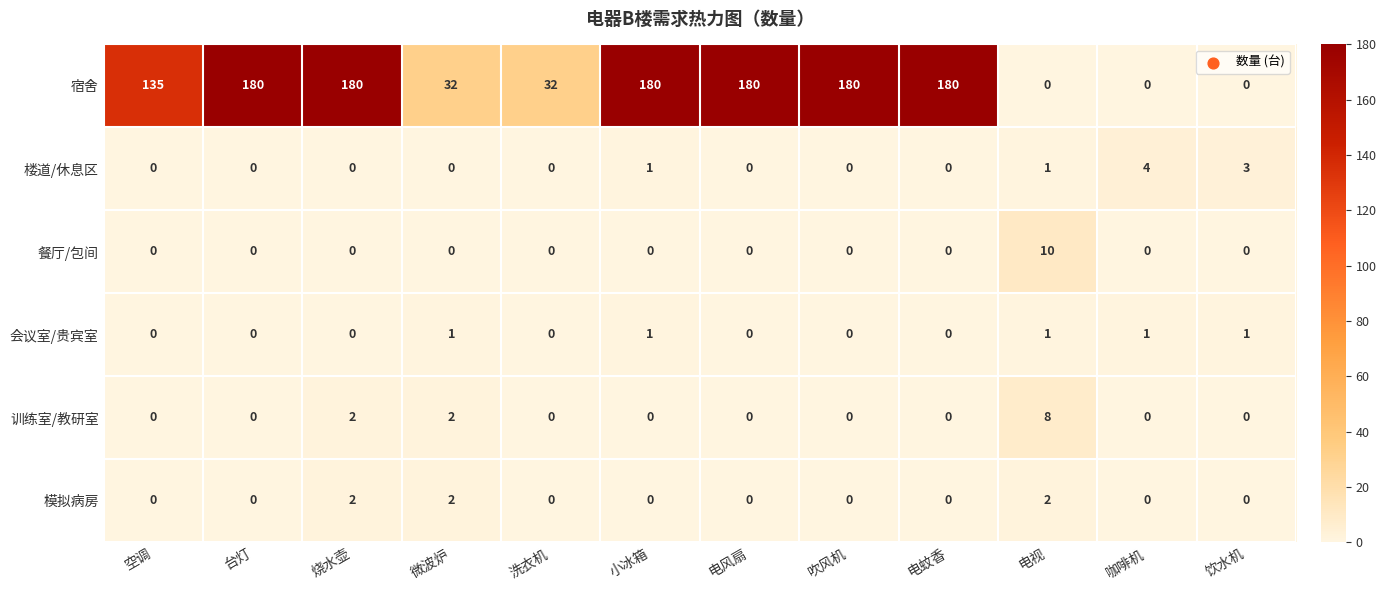

What value does the 餐厅/包间 series have at 电视?

10